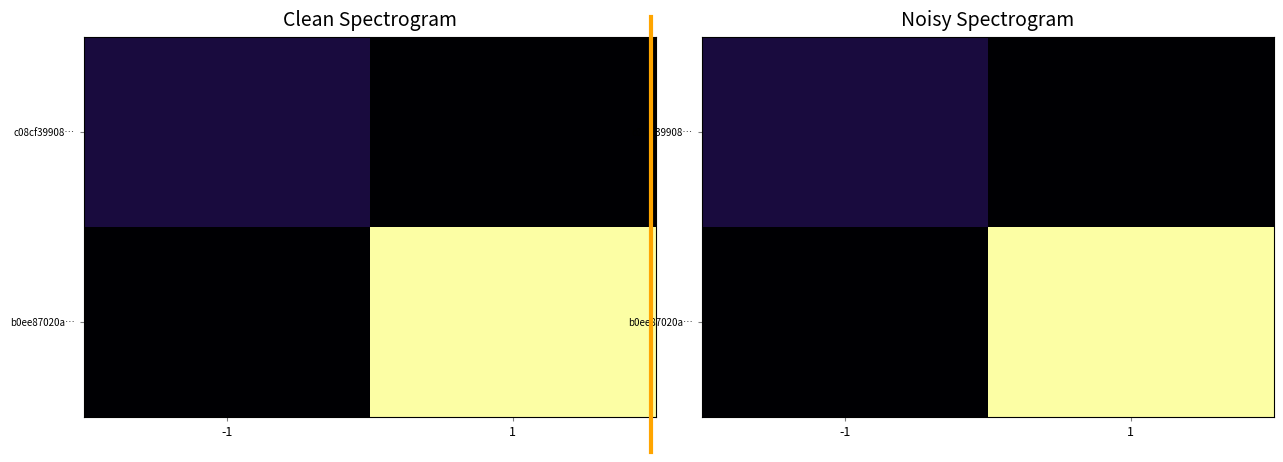

The c08cf39908… series shows 2 at 1. True or false?

False